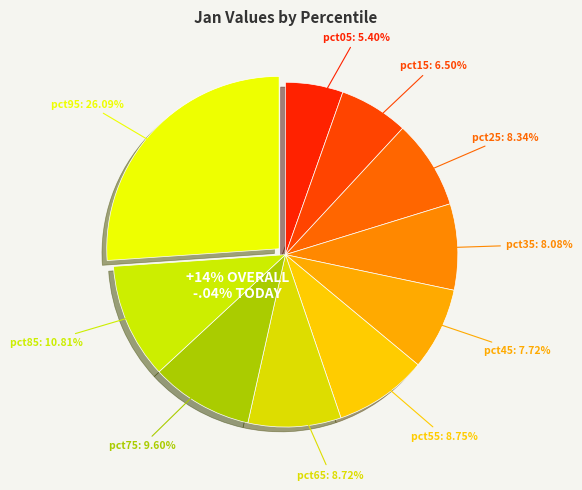

Rank the categories by value from highest to lowest.

pct95, pct85, pct75, pct55, pct65, pct25, pct35, pct45, pct15, pct05